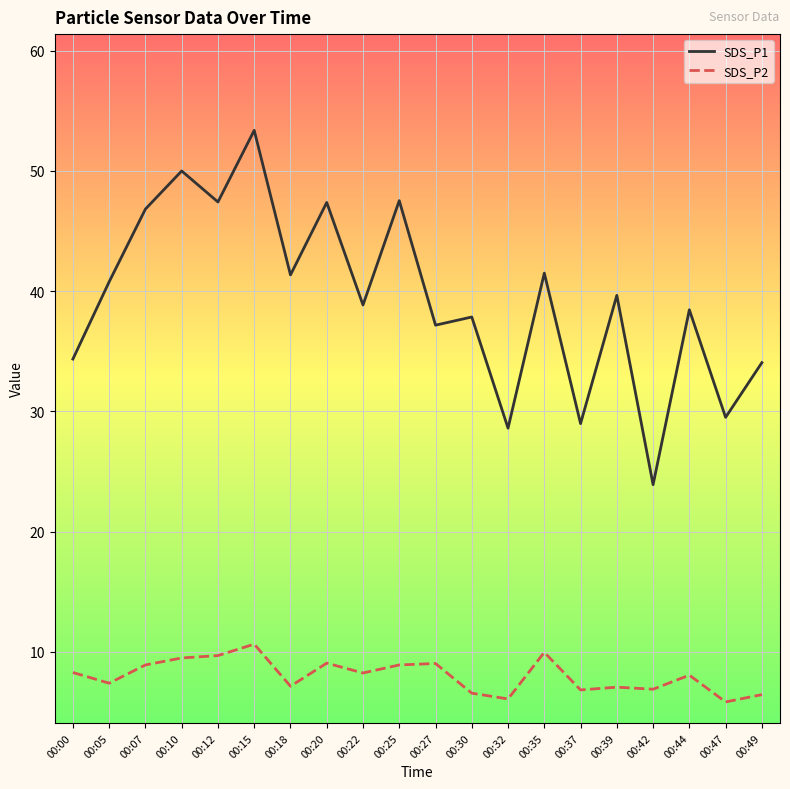

True or false: SDS_P1 has more than 2 interior local peaks.

True